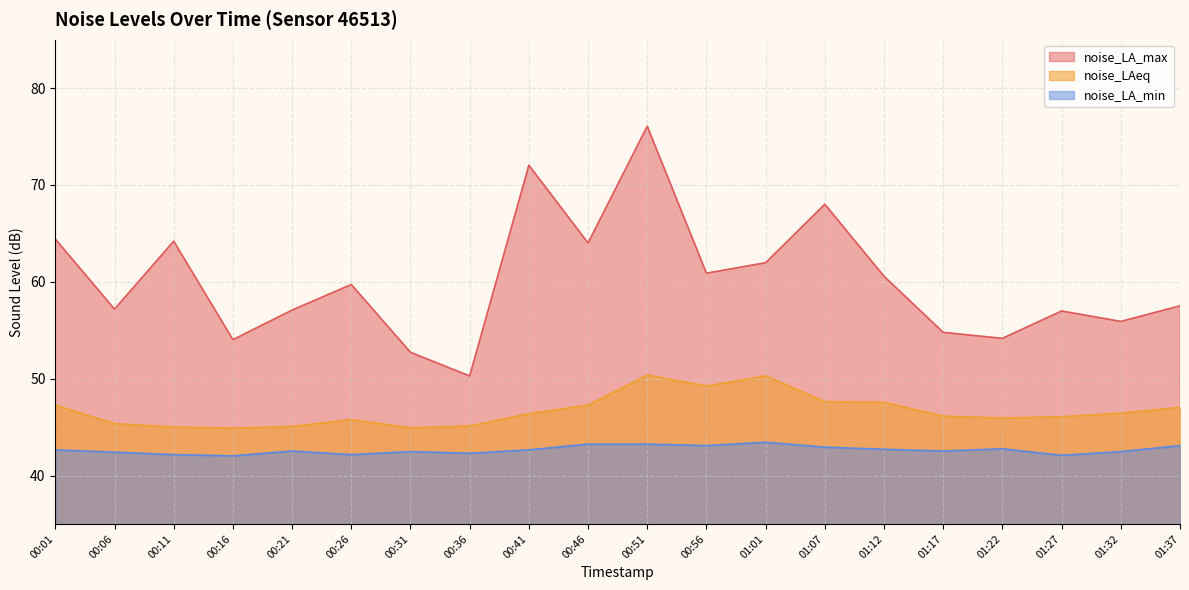

Reading left to right, transcribe all the data shown in this chart.

noise_LA_max: 00:01=64.4	00:06=57.2	00:11=64.2	00:16=54.0	00:21=57.1	00:26=59.7	00:31=52.7	00:36=50.3	00:41=72.0	00:46=64.0	00:51=76.1	00:56=60.9	01:01=62.0	01:07=68.0	01:12=60.6	01:17=54.8	01:22=54.2	01:27=57.0	01:32=55.9	01:37=57.5
noise_LAeq: 00:01=47.3	00:06=45.4	00:11=45.0	00:16=44.9	00:21=45.1	00:26=45.8	00:31=44.9	00:36=45.1	00:41=46.4	00:46=47.3	00:51=50.4	00:56=49.2	01:01=50.3	01:07=47.6	01:12=47.6	01:17=46.1	01:22=45.9	01:27=46.1	01:32=46.4	01:37=47.0
noise_LA_min: 00:01=42.6	00:06=42.4	00:11=42.2	00:16=42.0	00:21=42.5	00:26=42.2	00:31=42.5	00:36=42.3	00:41=42.6	00:46=43.2	00:51=43.2	00:56=43.1	01:01=43.4	01:07=42.9	01:12=42.7	01:17=42.5	01:22=42.8	01:27=42.1	01:32=42.5	01:37=43.1